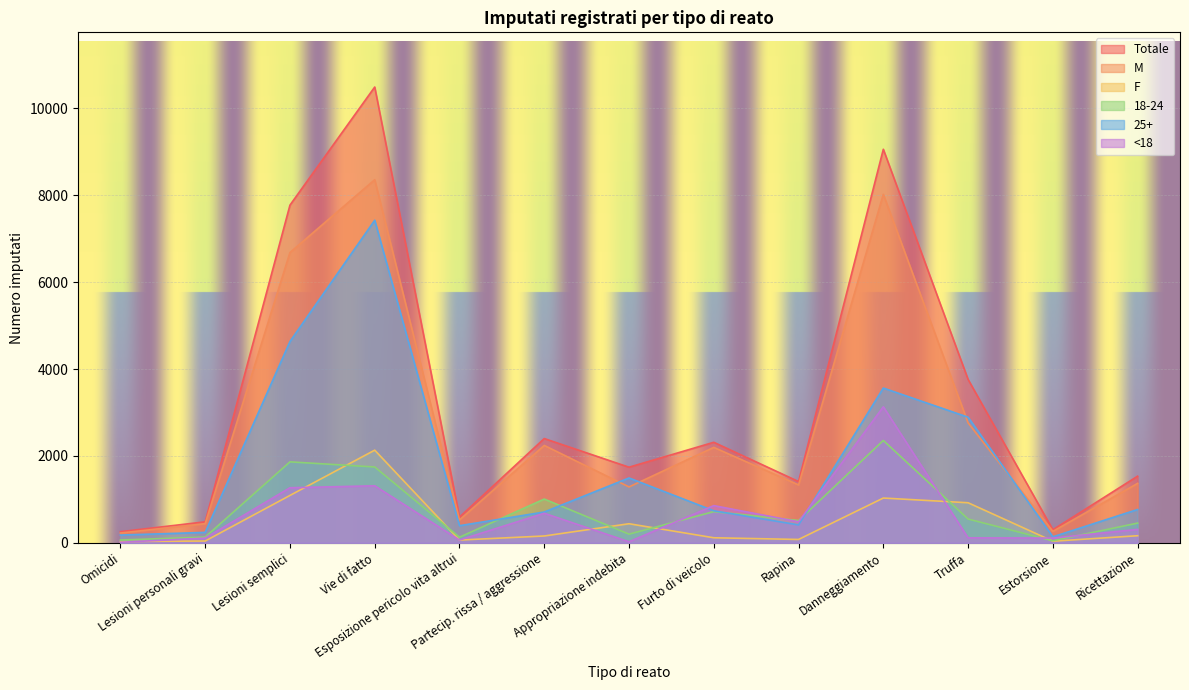

Between Ricettazione and Danneggiamento, which is larger?

Danneggiamento